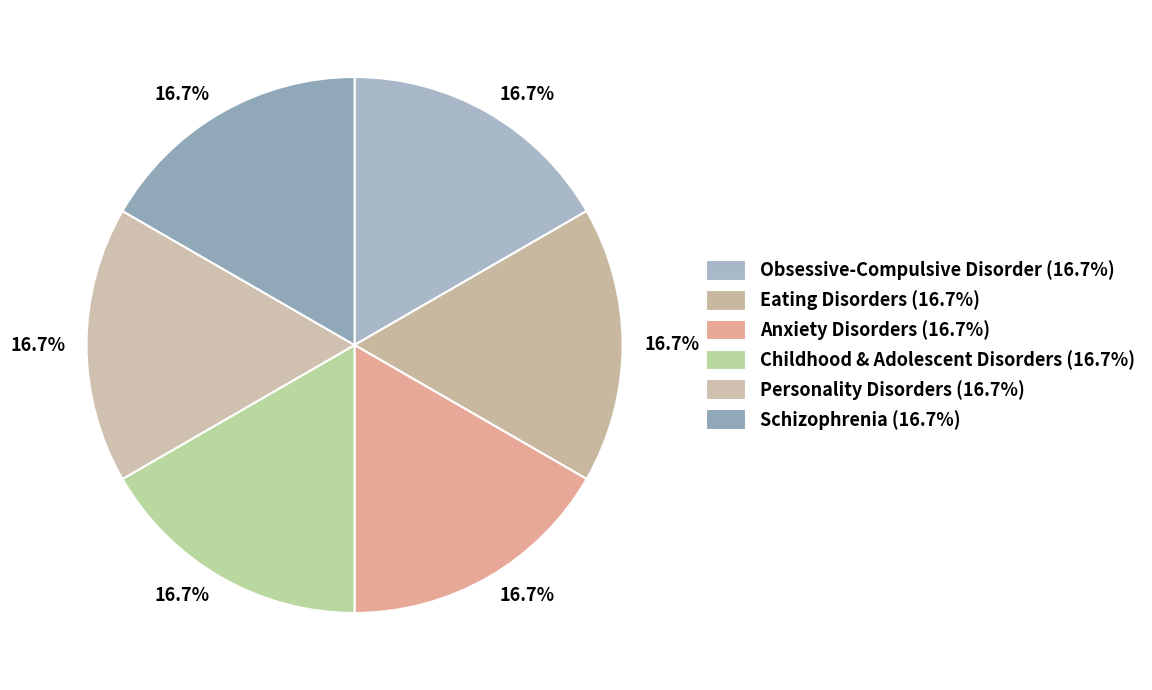

Is there a majority slice in this chart?

No